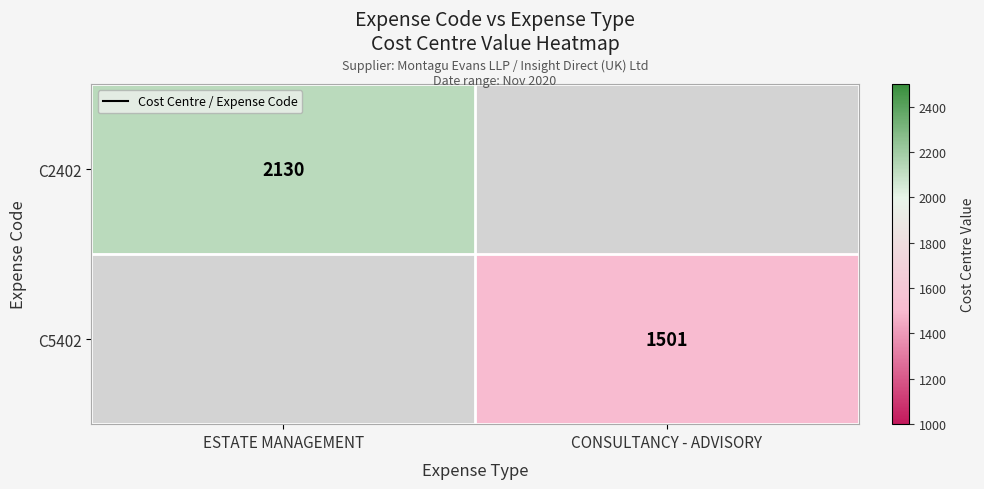

Is it true that C5402 equals 2091.5 at CONSULTANCY - ADVISORY?

False